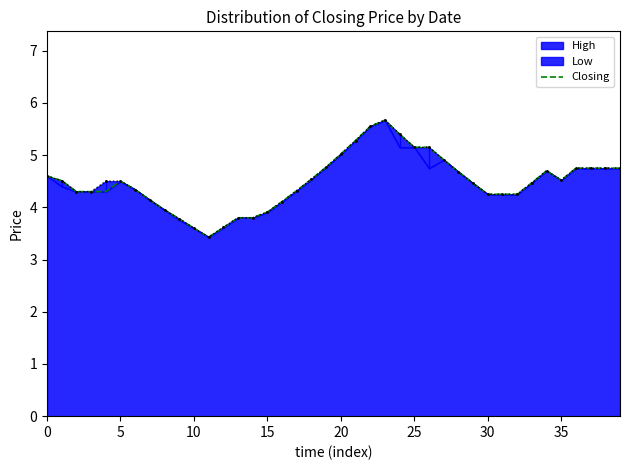

How many lines are shown in the chart?

1